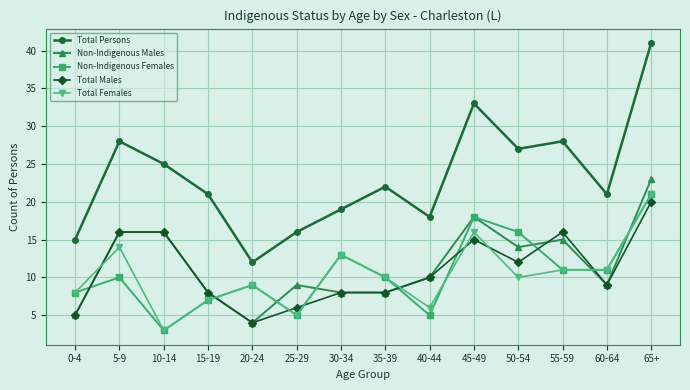

What position from the right is 25-29?

9